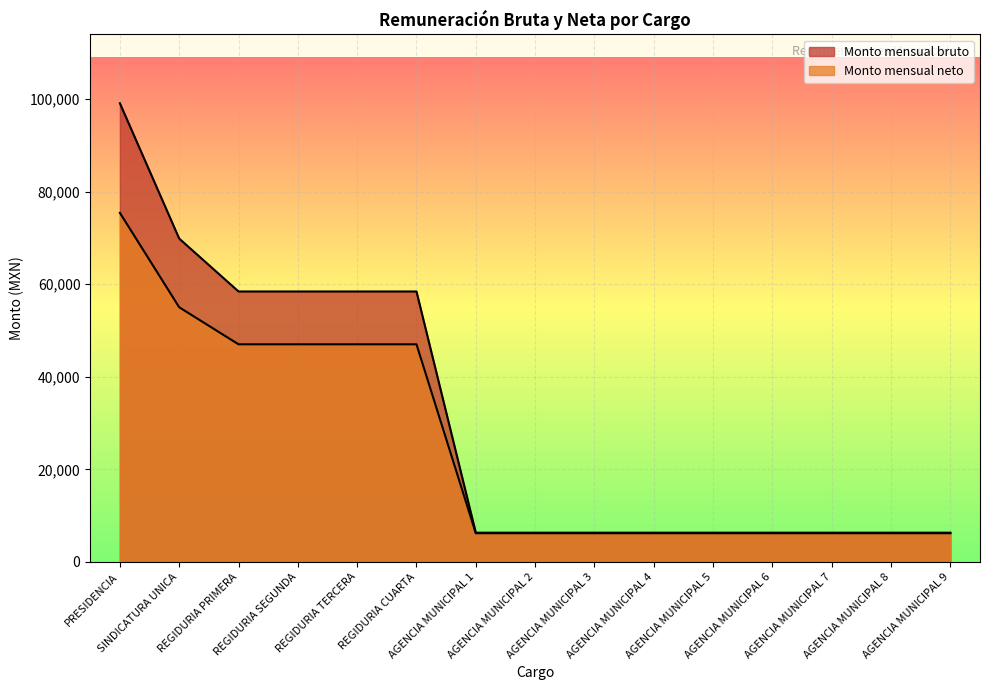

At how many categories does at least one series exceed 78319?

1